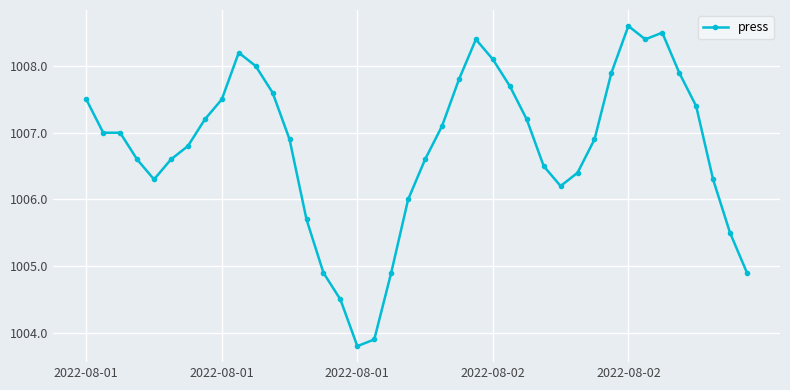

What is the greatest value displayed?

1008.6